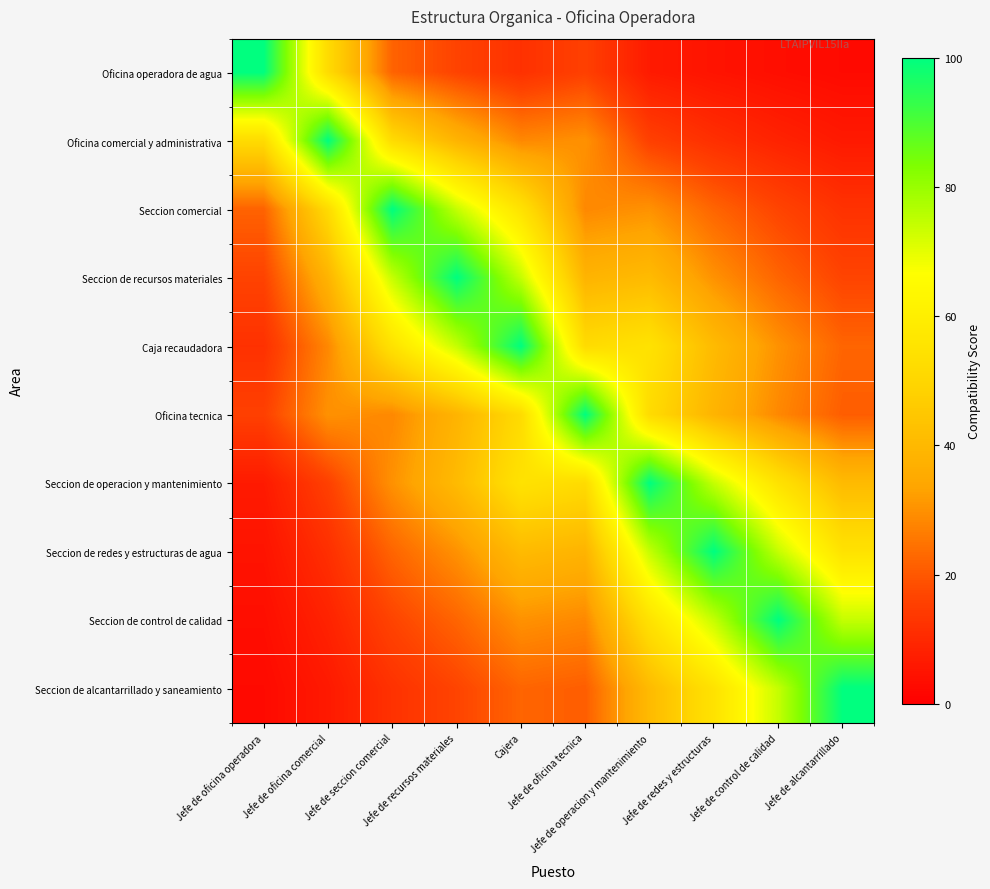

Reading left to right, extract all data points from this chart.

Oficina operadora de agua: Jefe de oficina operadora=100.0	Jefe de oficina comercial=51.9	Jefe de seccion comercial=22.0	Jefe de recursos materiales=16.3	Cajera=12.0	Jefe de oficina tecnica=15.6	Jefe de operacion y mantenimiento=6.6	Jefe de redes y estructuras=4.9	Jefe de control de calidad=3.6	Jefe de alcantarrillado=2.7
Oficina comercial y administrativa: Jefe de oficina operadora=51.9	Jefe de oficina comercial=100.0	Jefe de seccion comercial=51.9	Jefe de recursos materiales=38.4	Cajera=28.5	Jefe de oficina tecnica=30.1	Jefe de operacion y mantenimiento=15.6	Jefe de redes y estructuras=11.6	Jefe de control de calidad=8.6	Jefe de alcantarrillado=6.4
Seccion comercial: Jefe de oficina operadora=22.0	Jefe de oficina comercial=51.9	Jefe de seccion comercial=100.0	Jefe de recursos materiales=74.1	Cajera=54.9	Jefe de oficina tecnica=28.5	Jefe de operacion y mantenimiento=30.1	Jefe de redes y estructuras=22.3	Jefe de control de calidad=16.5	Jefe de alcantarrillado=12.2
Seccion de recursos materiales: Jefe de oficina operadora=16.3	Jefe de oficina comercial=38.4	Jefe de seccion comercial=74.1	Jefe de recursos materiales=100.0	Cajera=74.1	Jefe de oficina tecnica=38.4	Jefe de operacion y mantenimiento=40.7	Jefe de redes y estructuras=30.1	Jefe de control de calidad=22.3	Jefe de alcantarrillado=16.5
Caja recaudadora: Jefe de oficina operadora=12.0	Jefe de oficina comercial=28.5	Jefe de seccion comercial=54.9	Jefe de recursos materiales=74.1	Cajera=100.0	Jefe de oficina tecnica=51.9	Jefe de operacion y mantenimiento=54.9	Jefe de redes y estructuras=40.7	Jefe de control de calidad=30.1	Jefe de alcantarrillado=22.3
Oficina tecnica: Jefe de oficina operadora=15.6	Jefe de oficina comercial=30.1	Jefe de seccion comercial=28.5	Jefe de recursos materiales=38.4	Cajera=51.9	Jefe de oficina tecnica=100.0	Jefe de operacion y mantenimiento=51.9	Jefe de redes y estructuras=38.4	Jefe de control de calidad=28.5	Jefe de alcantarrillado=21.1
Seccion de operacion y mantenimiento: Jefe de oficina operadora=6.6	Jefe de oficina comercial=15.6	Jefe de seccion comercial=30.1	Jefe de recursos materiales=40.7	Cajera=54.9	Jefe de oficina tecnica=51.9	Jefe de operacion y mantenimiento=100.0	Jefe de redes y estructuras=74.1	Jefe de control de calidad=54.9	Jefe de alcantarrillado=40.7
Seccion de redes y estructuras de agua: Jefe de oficina operadora=4.9	Jefe de oficina comercial=11.6	Jefe de seccion comercial=22.3	Jefe de recursos materiales=30.1	Cajera=40.7	Jefe de oficina tecnica=38.4	Jefe de operacion y mantenimiento=74.1	Jefe de redes y estructuras=100.0	Jefe de control de calidad=74.1	Jefe de alcantarrillado=54.9
Seccion de control de calidad: Jefe de oficina operadora=3.6	Jefe de oficina comercial=8.6	Jefe de seccion comercial=16.5	Jefe de recursos materiales=22.3	Cajera=30.1	Jefe de oficina tecnica=28.5	Jefe de operacion y mantenimiento=54.9	Jefe de redes y estructuras=74.1	Jefe de control de calidad=100.0	Jefe de alcantarrillado=74.1
Seccion de alcantarrillado y saneamiento: Jefe de oficina operadora=2.7	Jefe de oficina comercial=6.4	Jefe de seccion comercial=12.2	Jefe de recursos materiales=16.5	Cajera=22.3	Jefe de oficina tecnica=21.1	Jefe de operacion y mantenimiento=40.7	Jefe de redes y estructuras=54.9	Jefe de control de calidad=74.1	Jefe de alcantarrillado=100.0